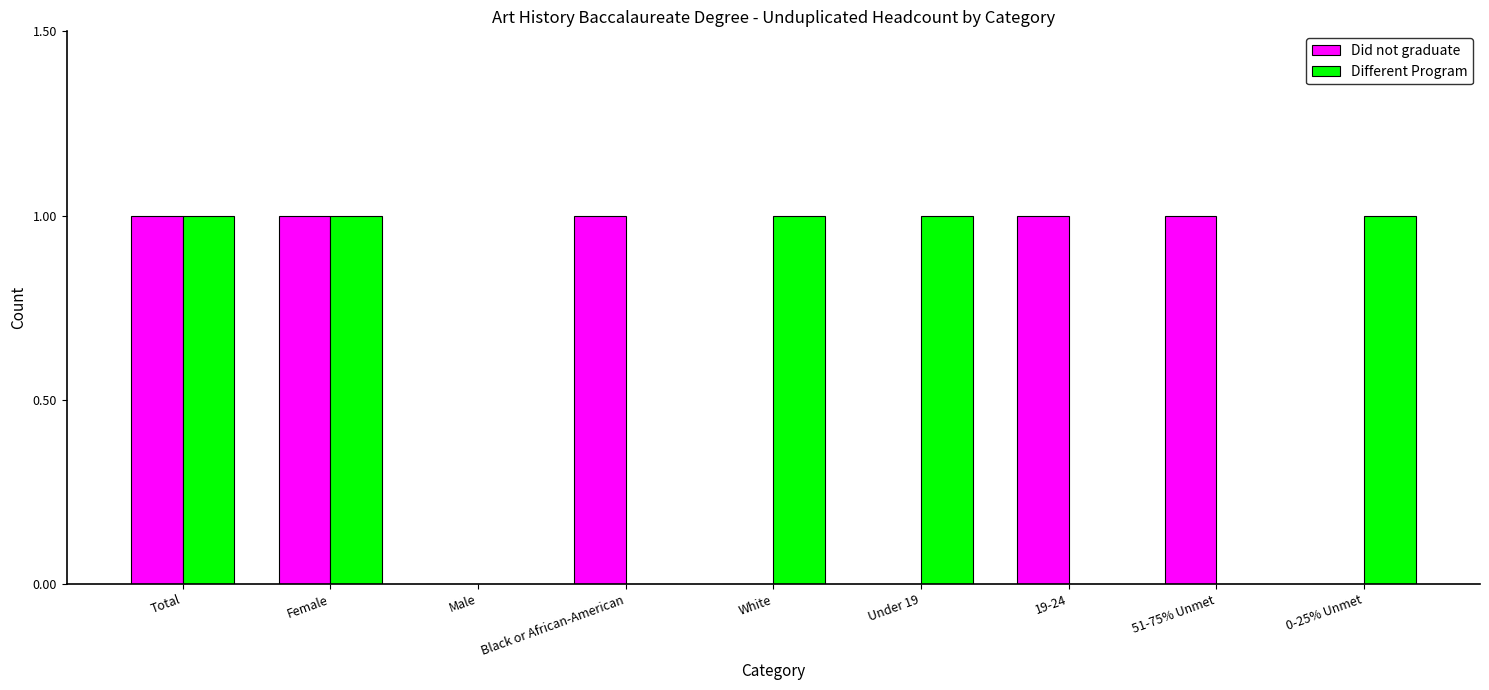

The Did not graduate series shows 2 at 19-24. True or false?

False